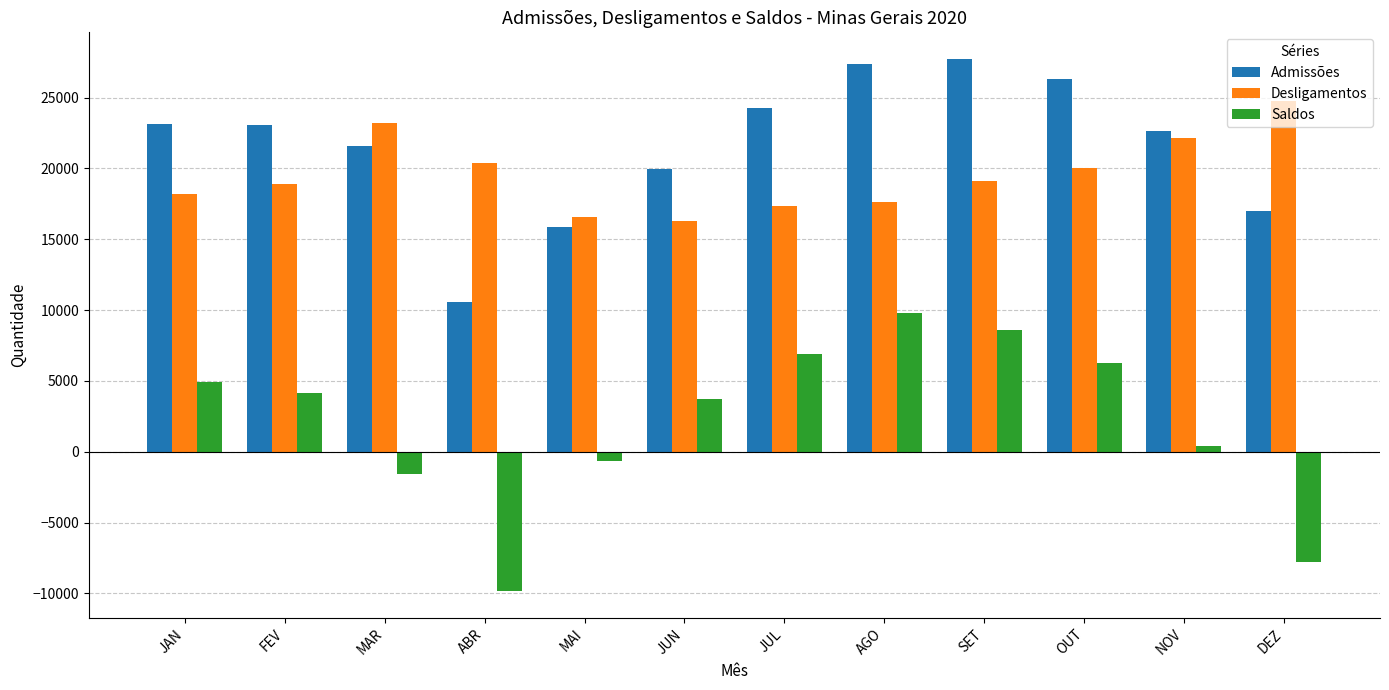

How many series are shown in this chart?

3